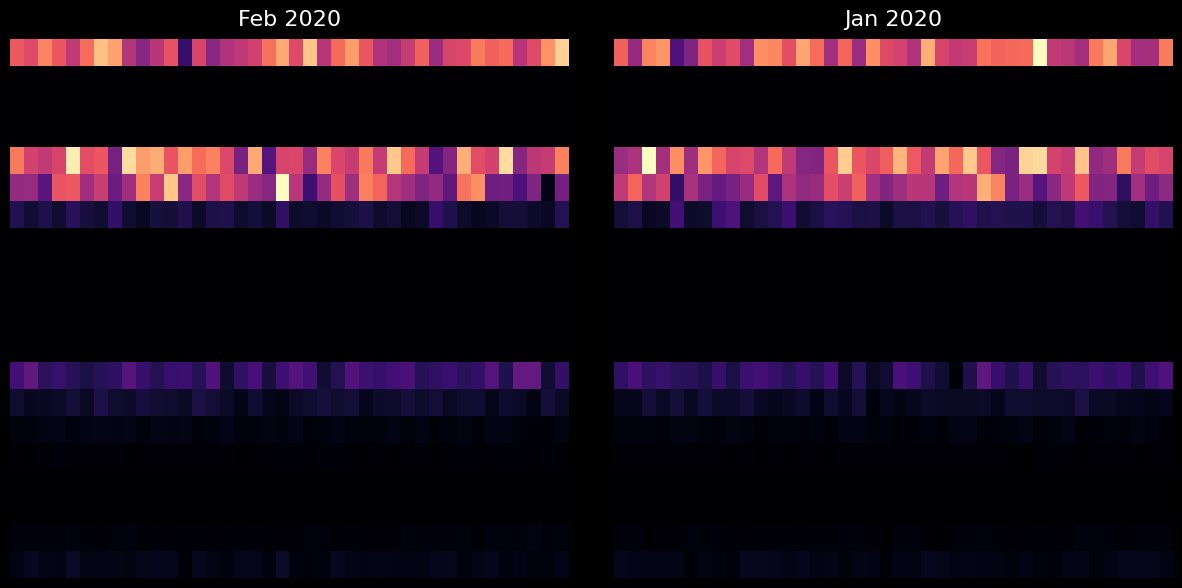

At which category is the sum across all series the highest?

26